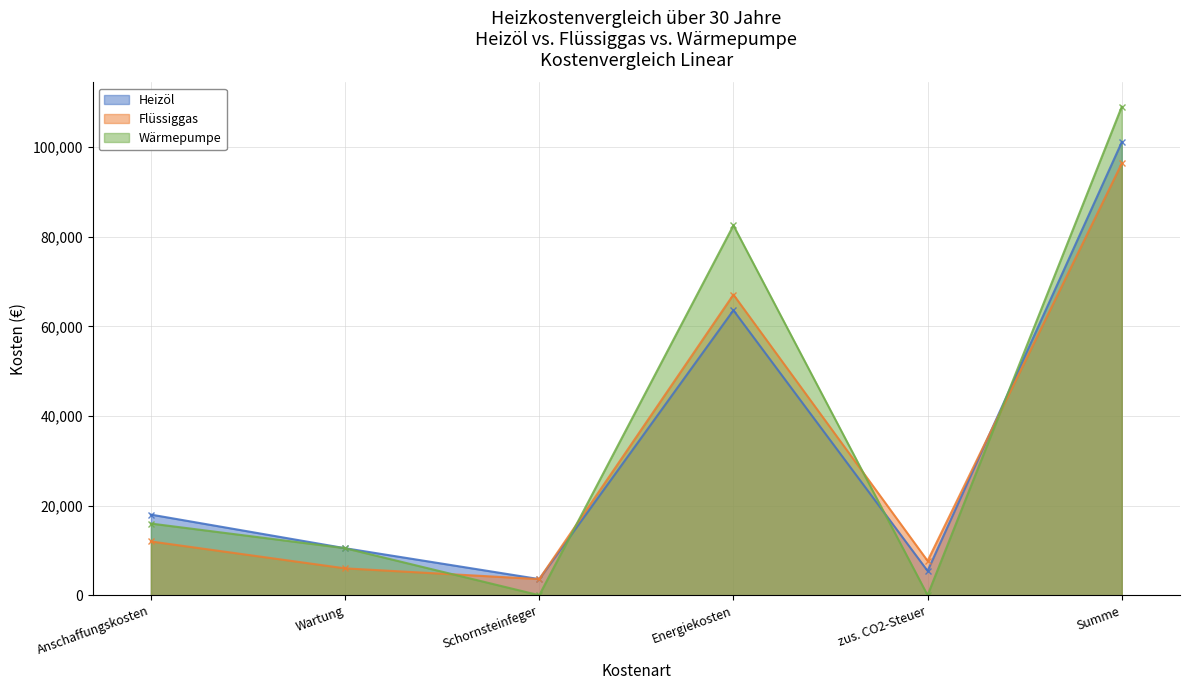

The value of Flüssiggas at zus. CO2-Steuer is 7671.2. True or false?

True